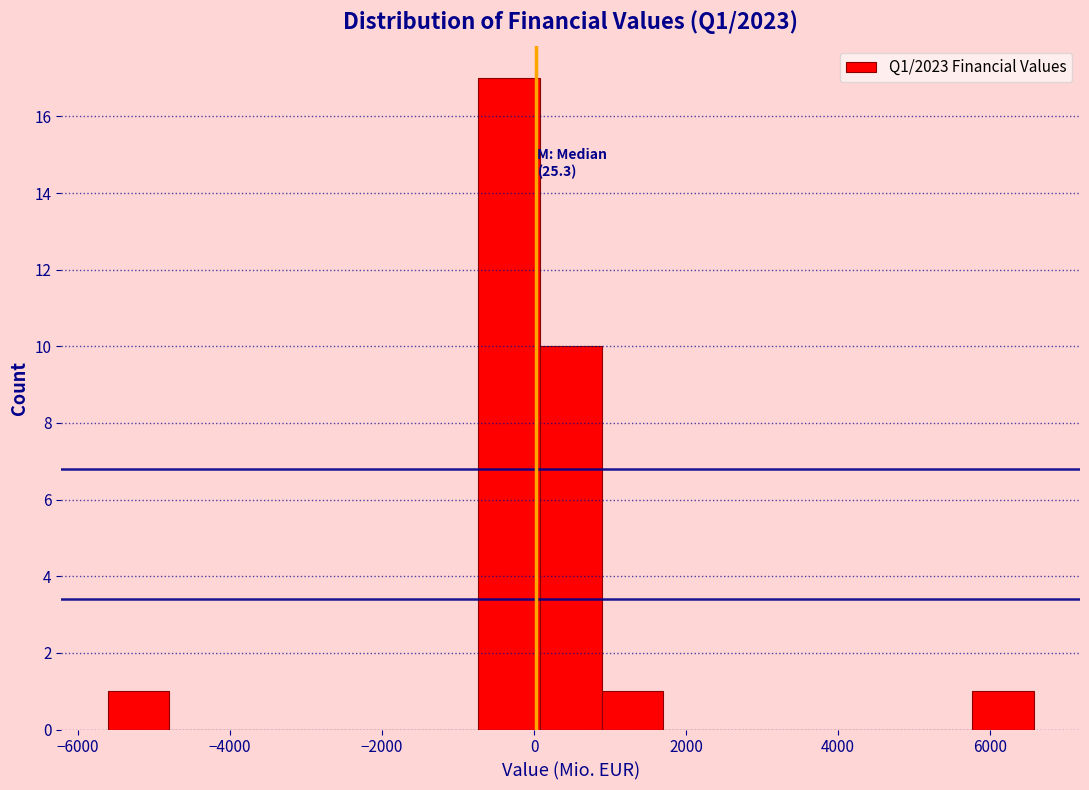

Over which range of the x-axis is the bar tallest?

-800 to 0